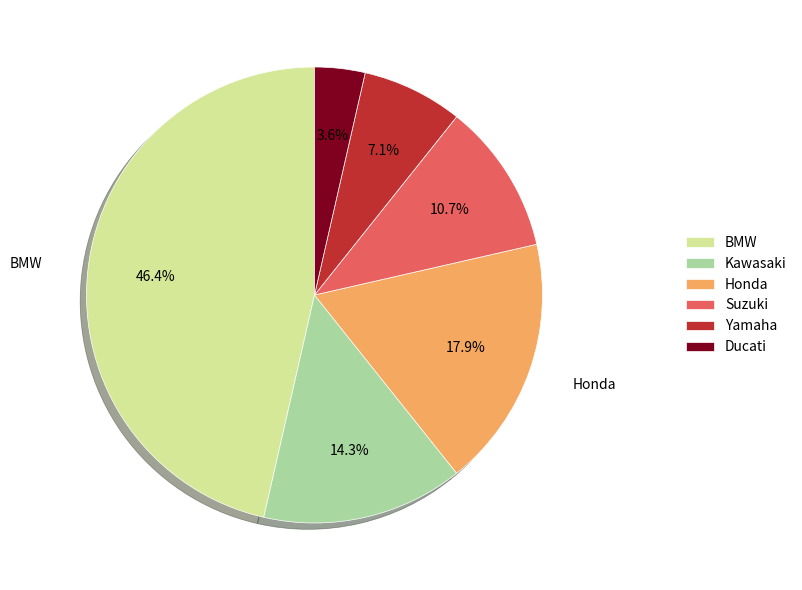

Which slice is the largest?

BMW